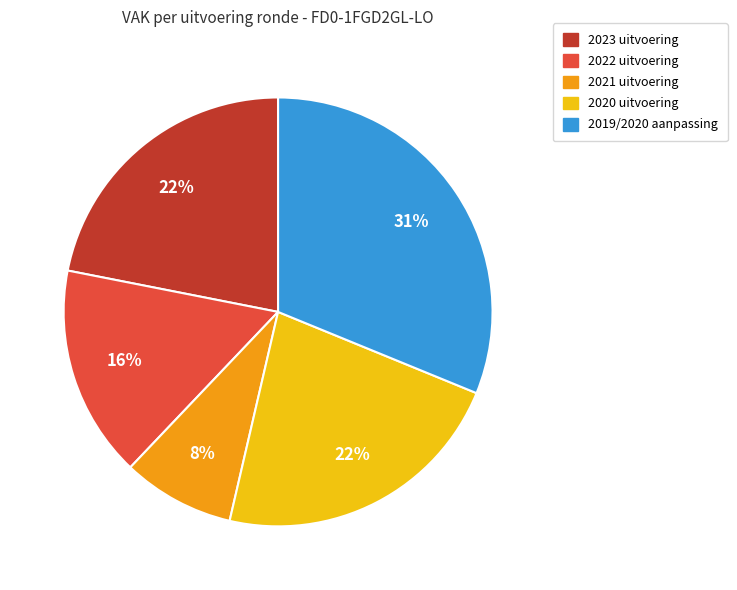

The 2020 uitvoering slice represents 22% of the pie. True or false?

True